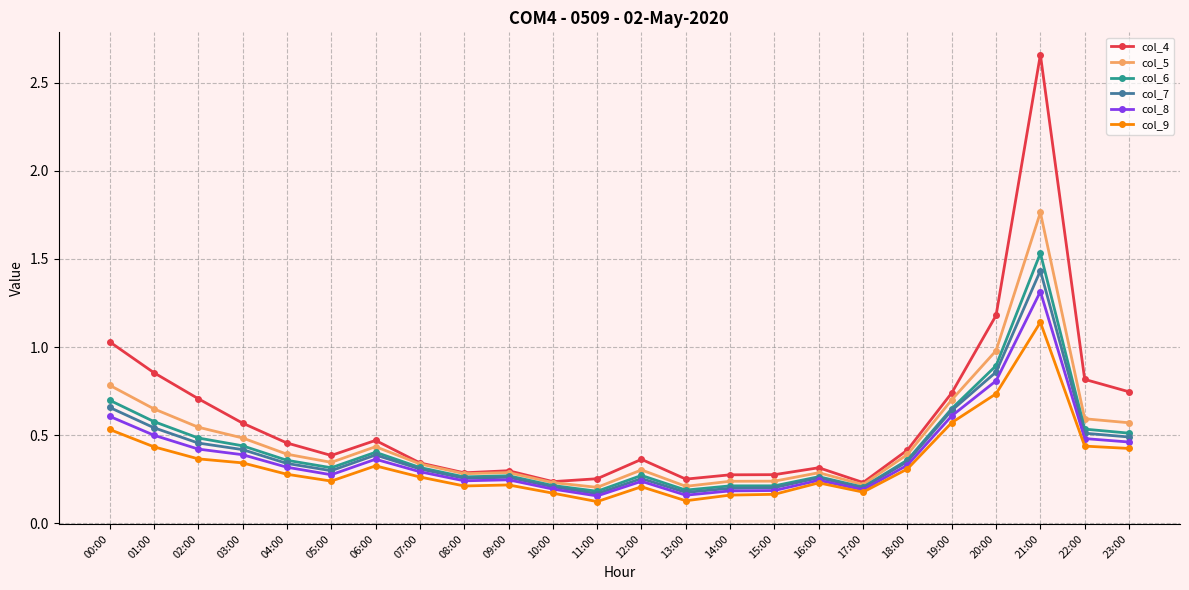

Which series has the largest total across all categories?

col_4